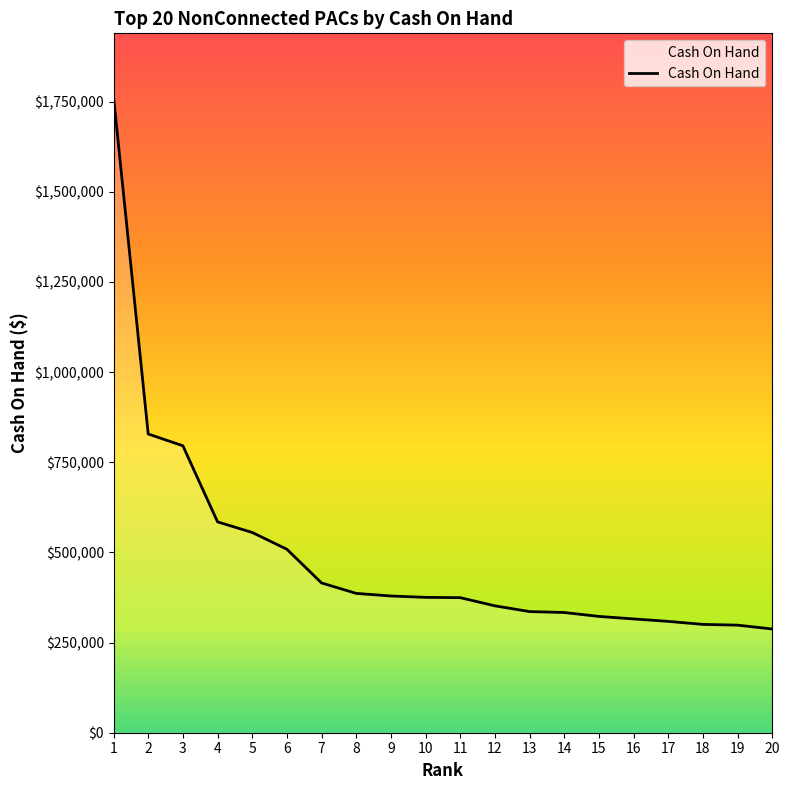

Which category has the highest value across all series?

1